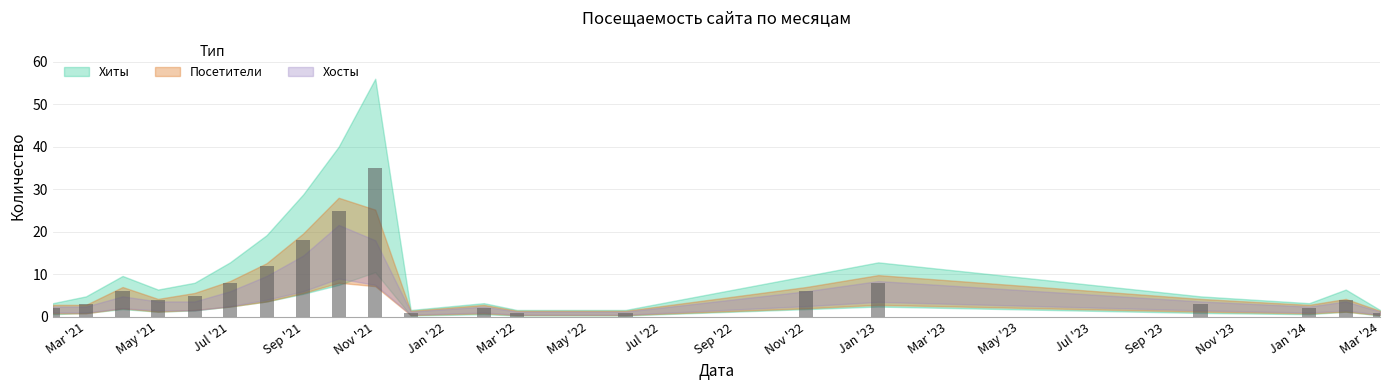

What is the value of the 17th bar from the left?

3